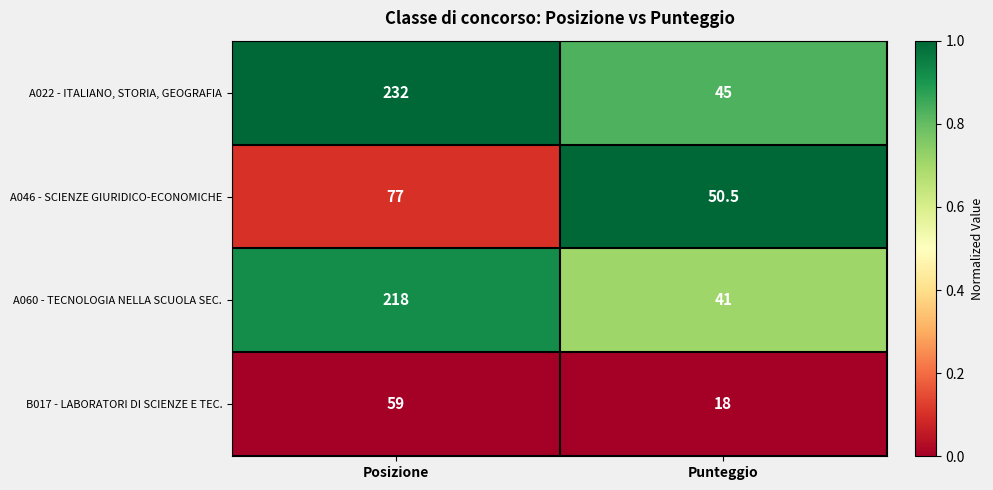

What is the total value across all series at Punteggio?

154.5